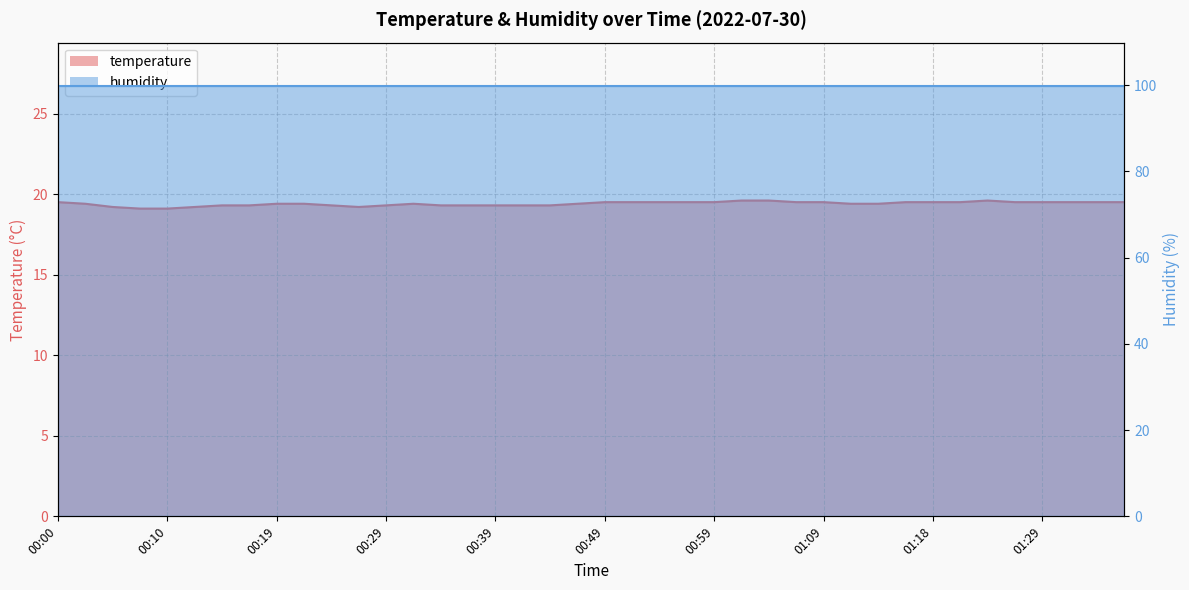

Which has a higher value, 00:24 or 00:42?

00:24